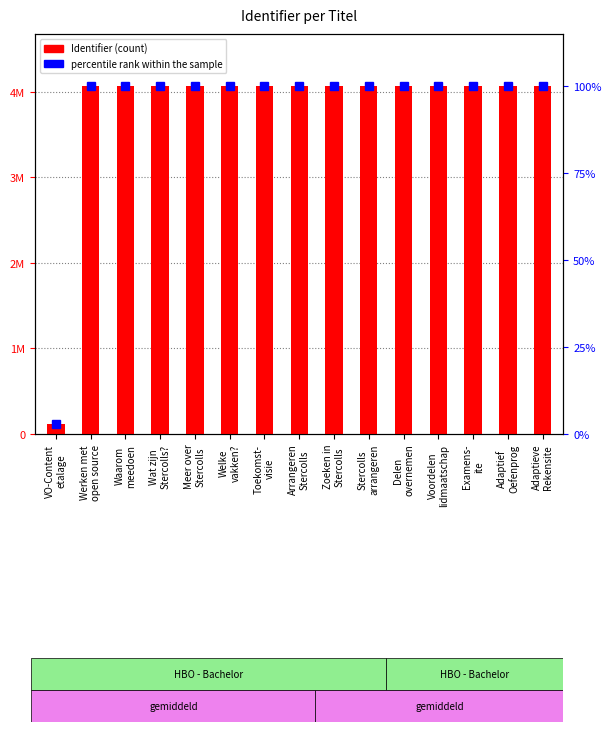

Which category has the lowest value across all series?

VO-Content
etalage